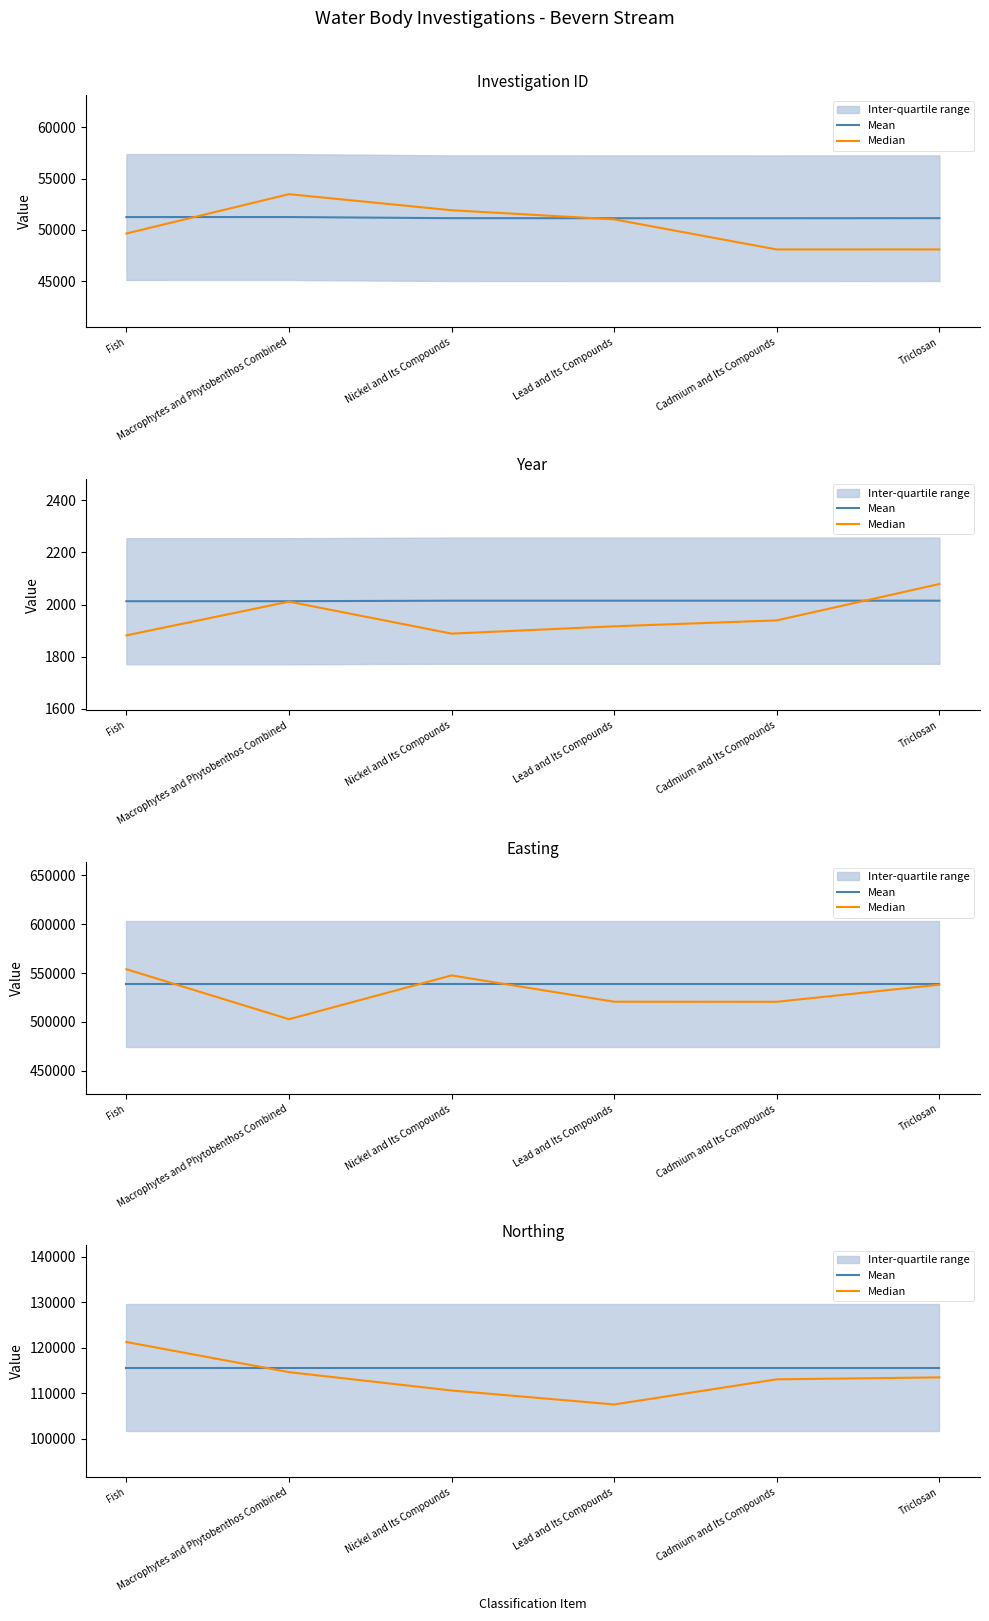

True or false: Mean and Median intersect in this chart.

True